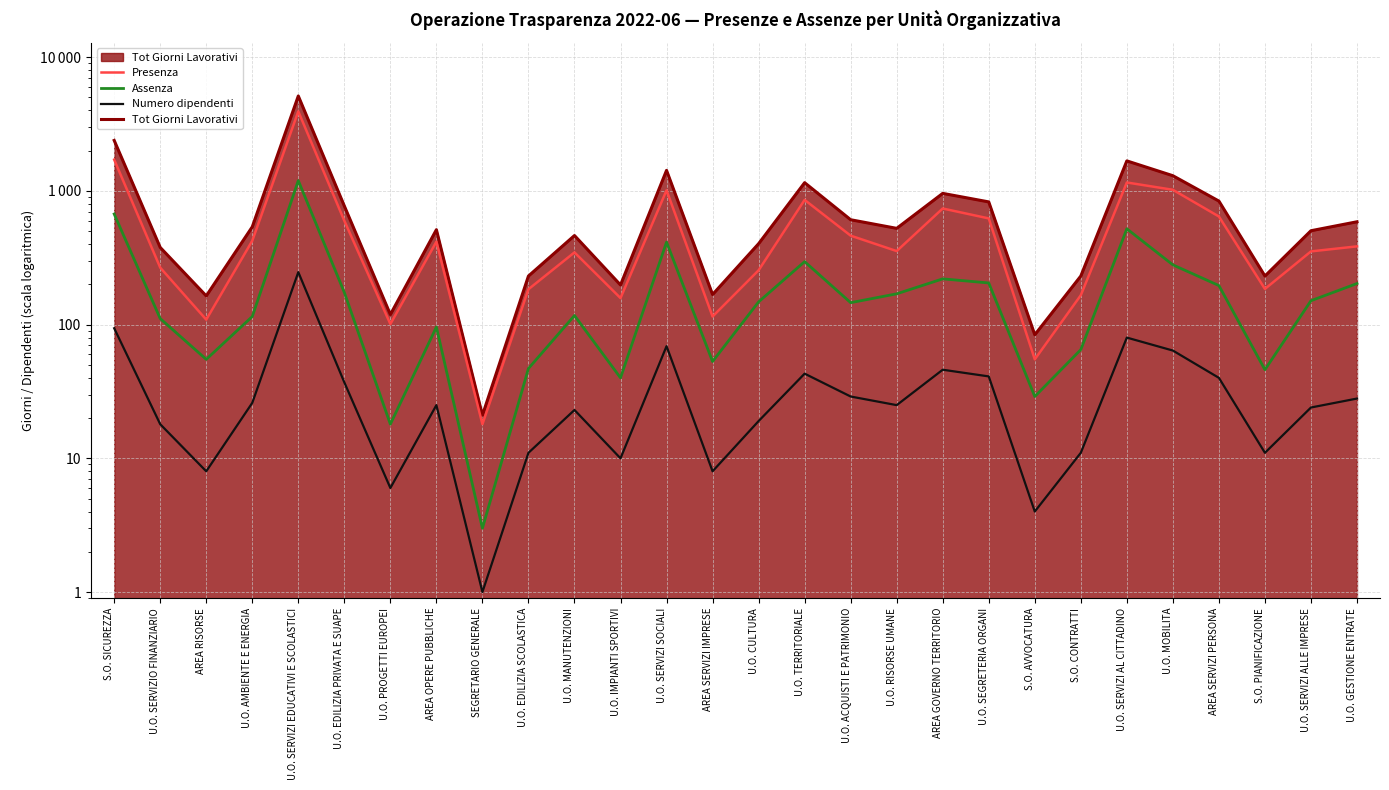

Which series has the largest total across all categories?

Presenza